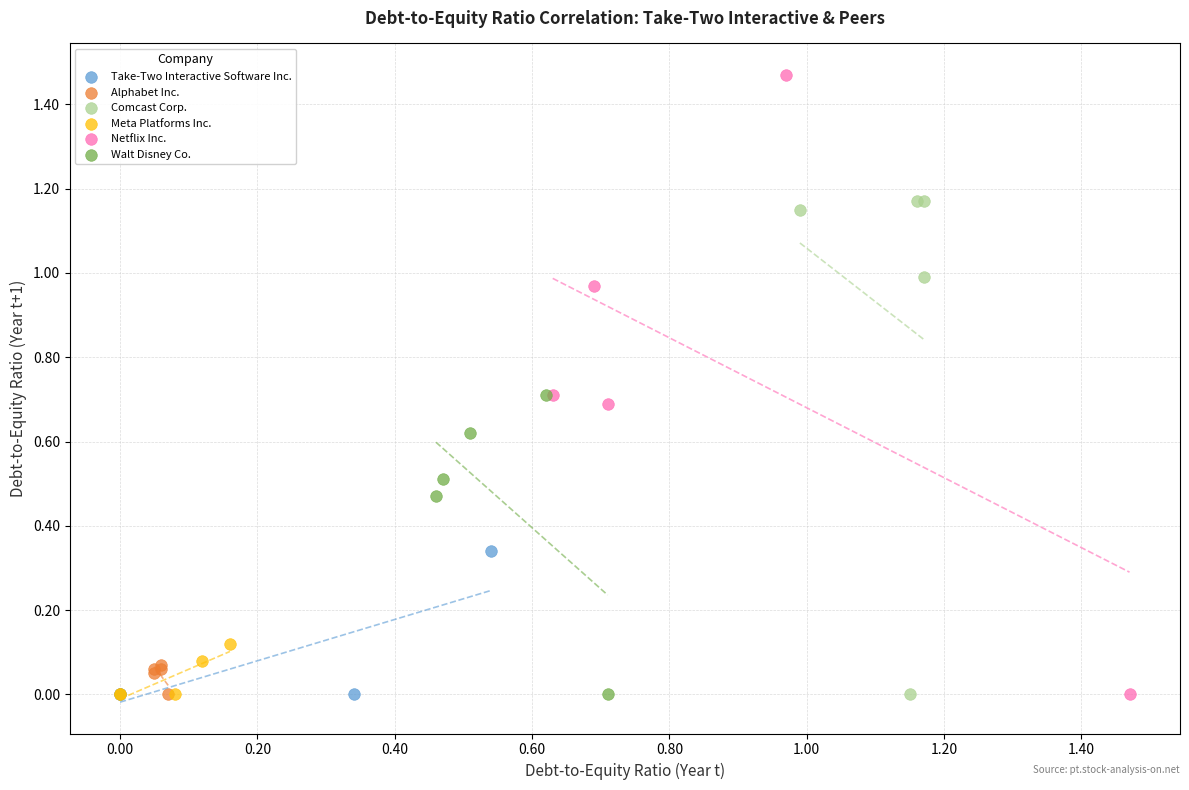

What are all the series names shown in the legend?

Take-Two Interactive Software Inc., Alphabet Inc., Comcast Corp., Meta Platforms Inc., Netflix Inc., Walt Disney Co.